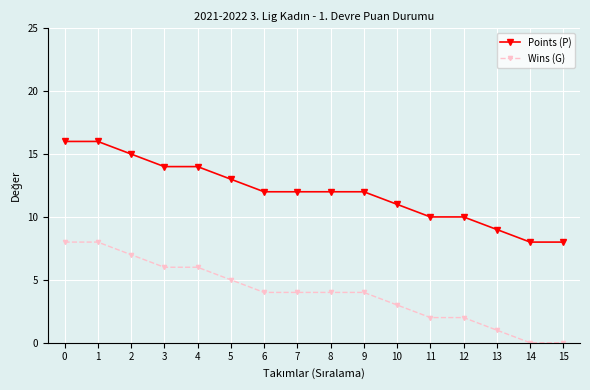

Rank the series by their maximum value, from lowest to highest.

Wins (G), Points (P)